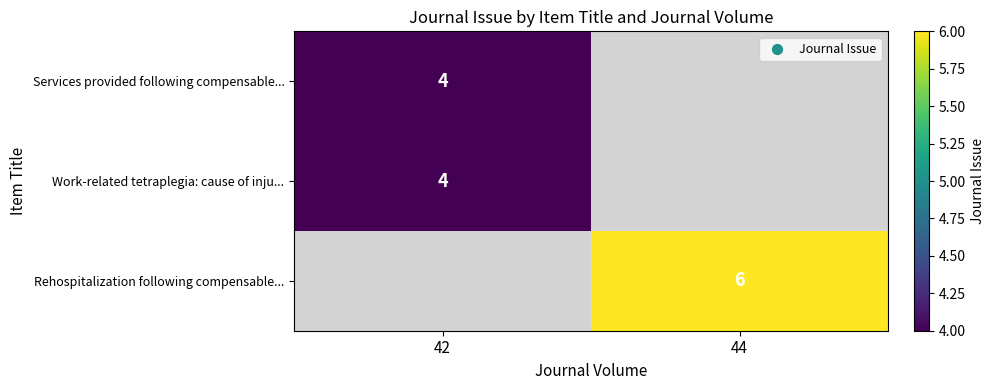

The value of Rehospitalization following compensable... at 44 is 6. True or false?

True